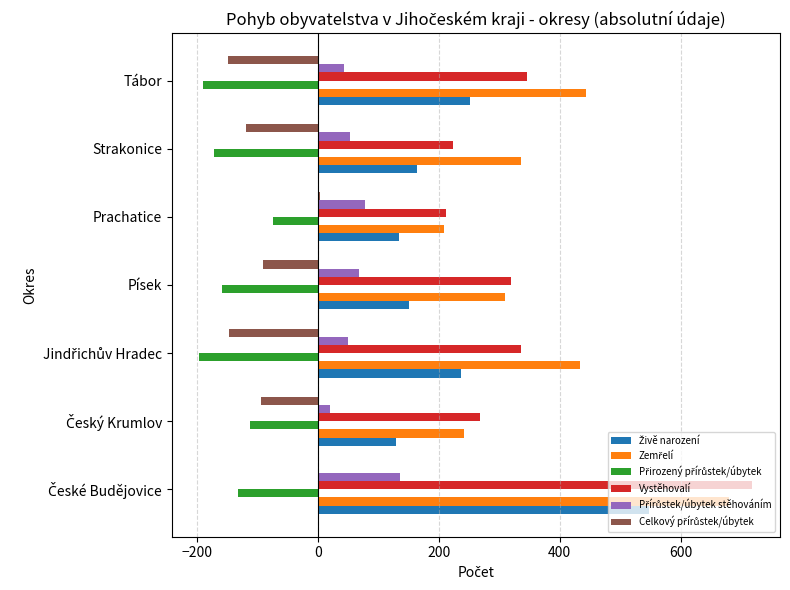

What is the maximum value shown in the chart?

719